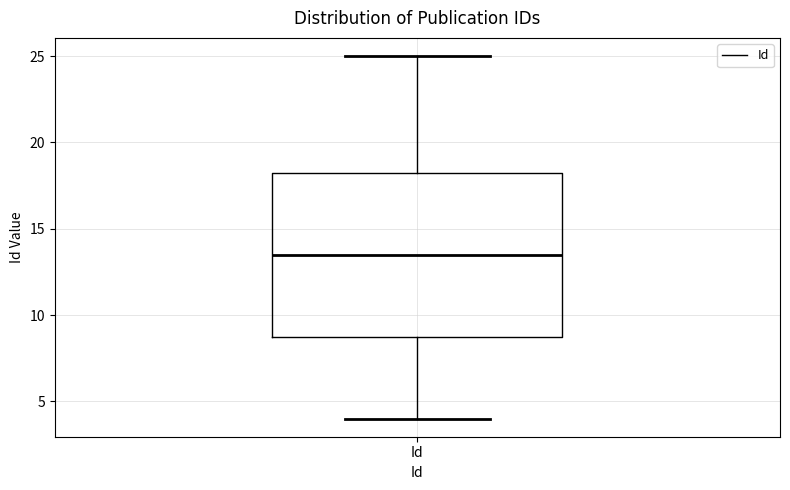

Transcribe this box plot: give where the median line is, the range the box spans, and where the two whiskers end, as read against the y-axis. The values are not printed on the chart, so give them approximately, as read against the axis.

median 13.5, box 9.0 to 18.5, whiskers 4.0 to 25.0